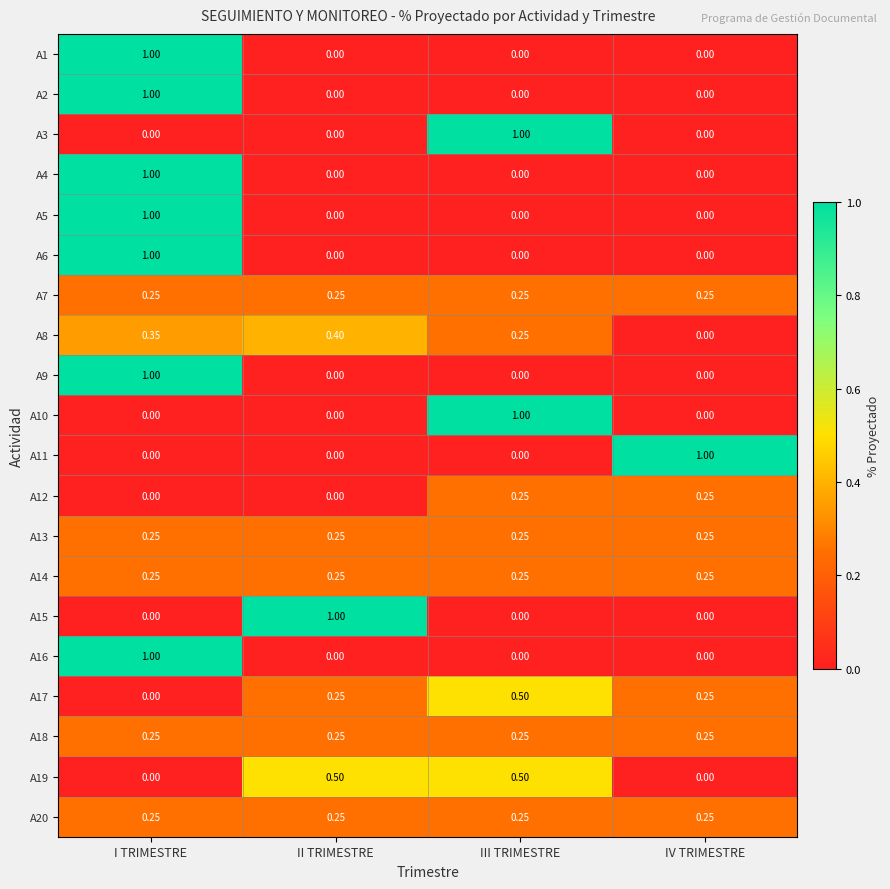

At which category is the sum across all series the highest?

I TRIMESTRE